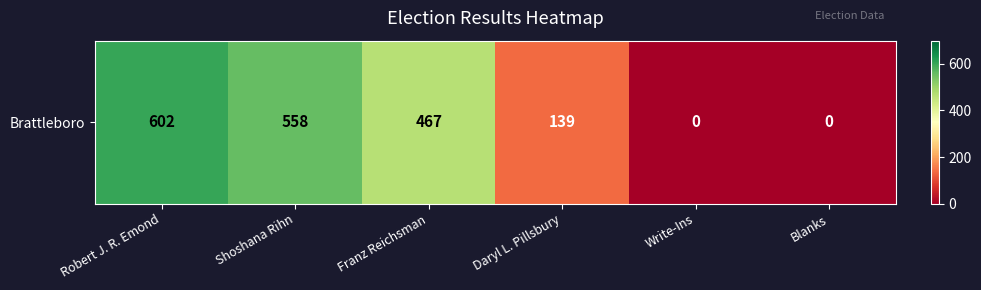

What is the greatest value displayed?

602